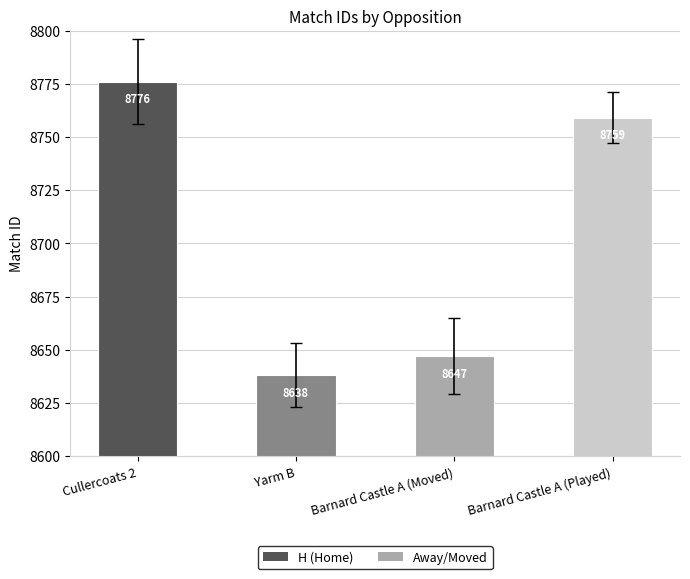

Is it true that the value at Barnard Castle A (Played) is 13139?

False